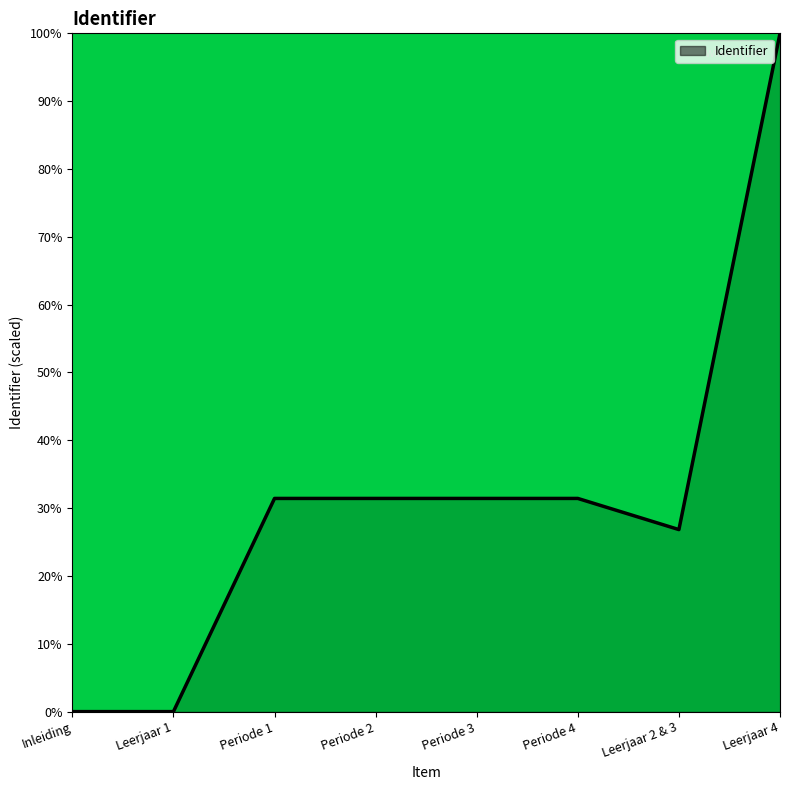

The chart shows a value of 18.1 at Periode 4. True or false?

False